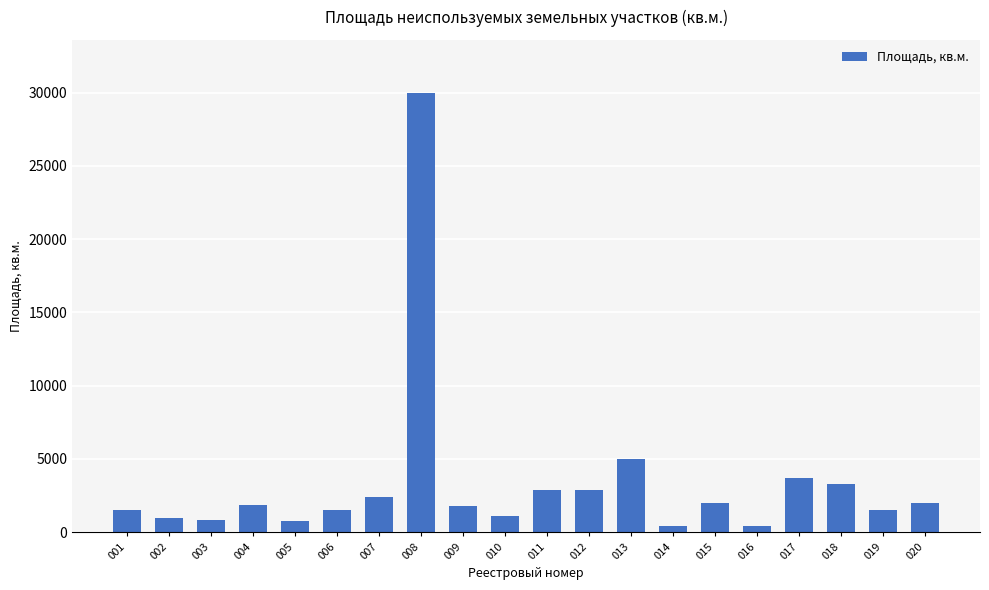

Are the bars grouped side by side (vs. stacked)?

No